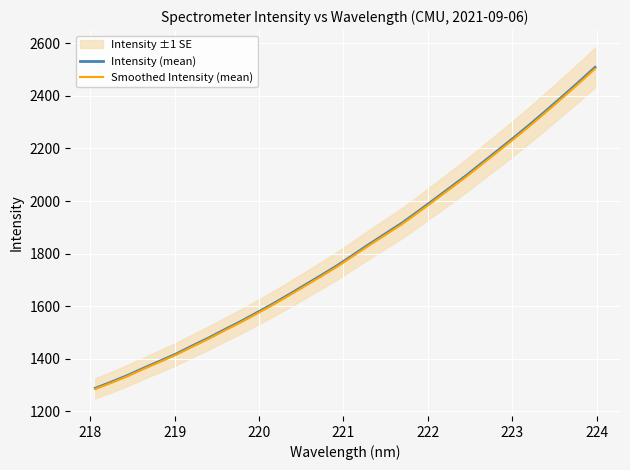

What is the maximum value shown in the chart?

2508.1